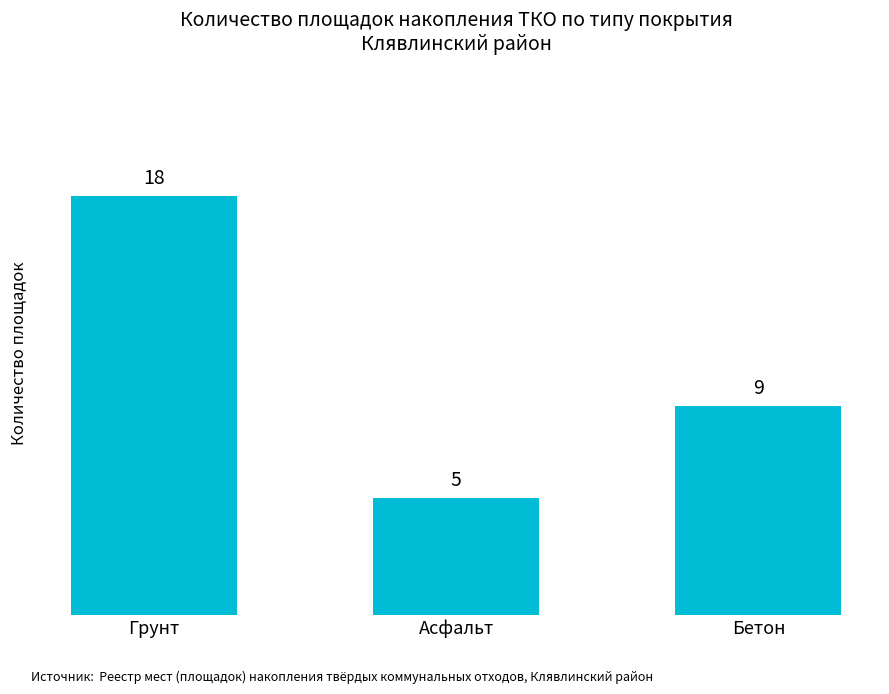

Reading right to left, extract all data points from this chart.

9	5	18